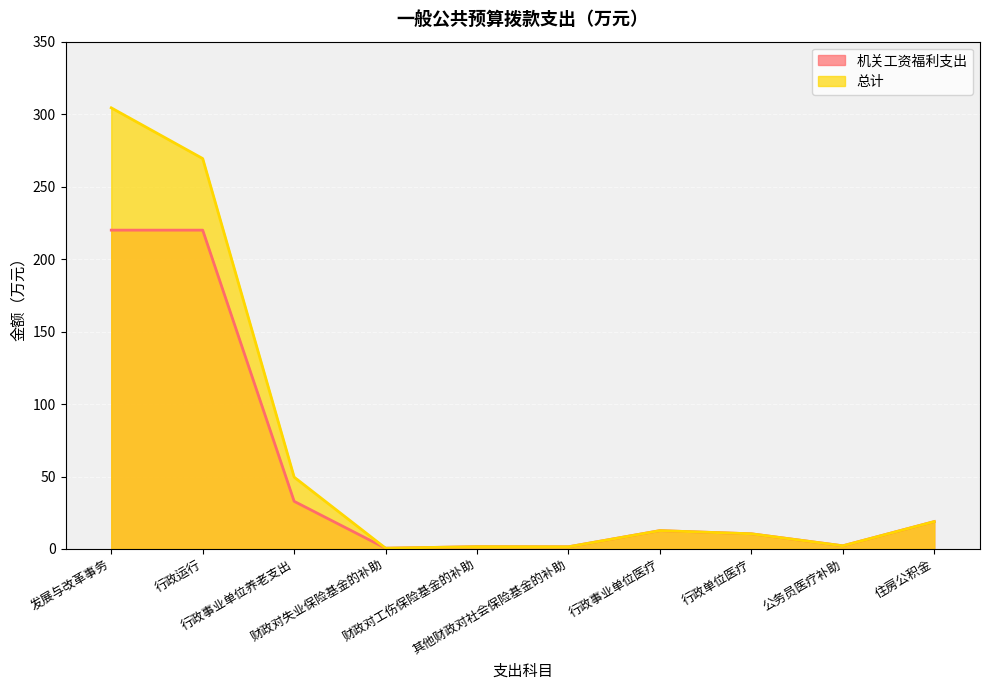

Reading right to left, what are all the values shown in this chart?

机关工资福利支出: 住房公积金=18.9	公务员医疗补助=2.2	行政单位医疗=10.5	行政事业单位医疗=12.7	其他财政对社会保险基金的补助=1.5	财政对工伤保险基金的补助=1.6	财政对失业保险基金的补助=0.5	行政事业单位养老支出=32.9	行政运行=220.0	发展与改革事务=220.0
总计: 住房公积金=18.9	公务员医疗补助=2.2	行政单位医疗=10.5	行政事业单位医疗=12.7	其他财政对社会保险基金的补助=1.5	财政对工伤保险基金的补助=1.6	财政对失业保险基金的补助=0.5	行政事业单位养老支出=49.6	行政运行=269.4	发展与改革事务=304.4